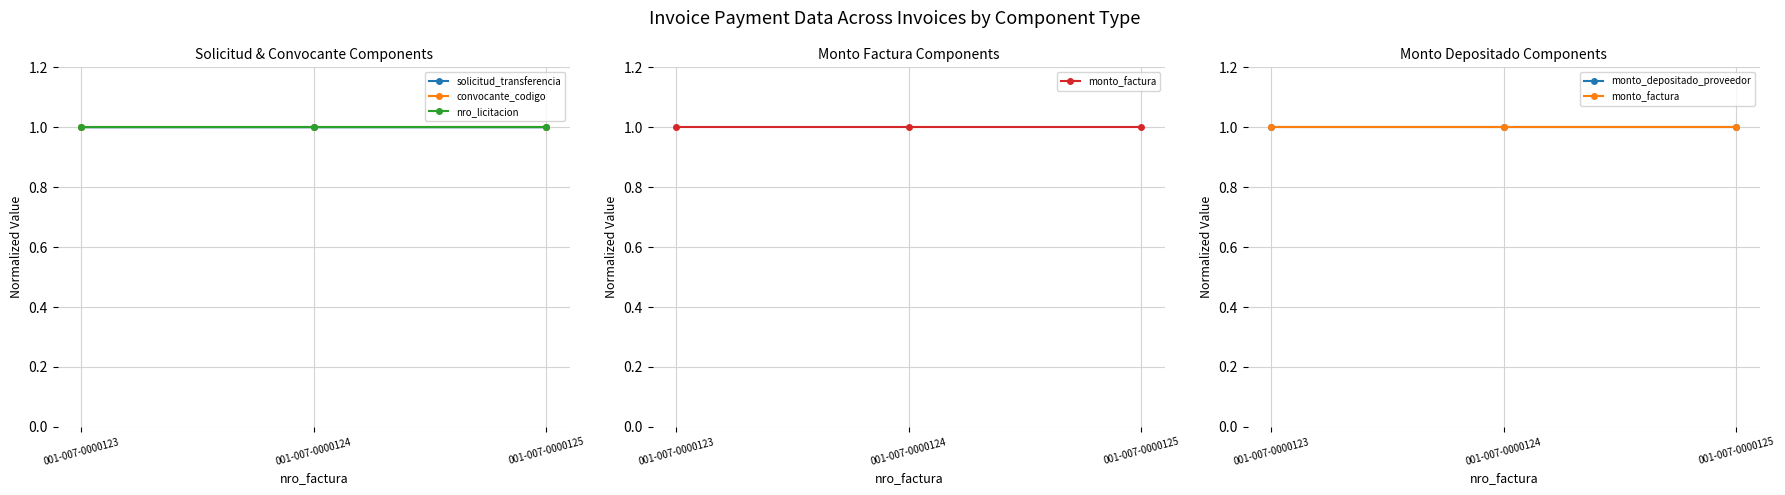

What is the sum of the monto_factura values at 001-007-0000123 and 001-007-0000125?

2.0